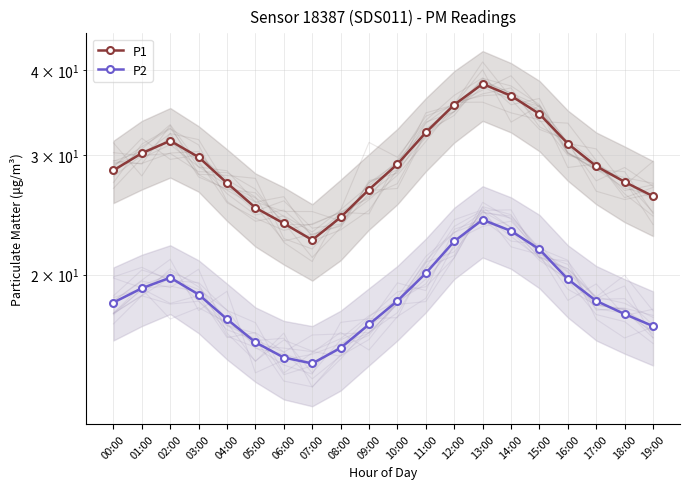

Is the value of P2 at 03:00 greater than the value of P1 at 05:00?

No